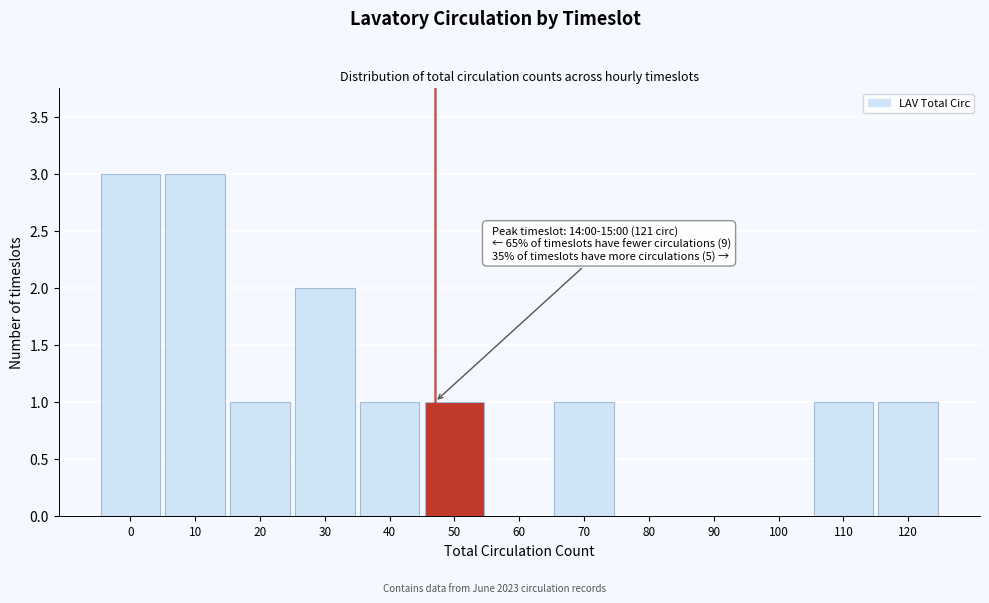

Reading left to right, what are all the values shown in this chart?

0=3	10=3	20=1	30=2	40=1	50=1	60=0	70=1	80=0	90=0	100=0	110=1	120=1